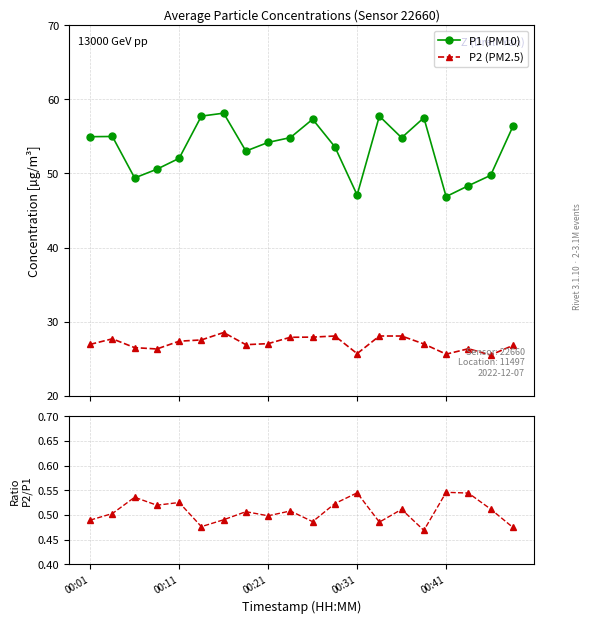

What is the difference between the maximum and minimum values in the P2/P1 series?

0.1